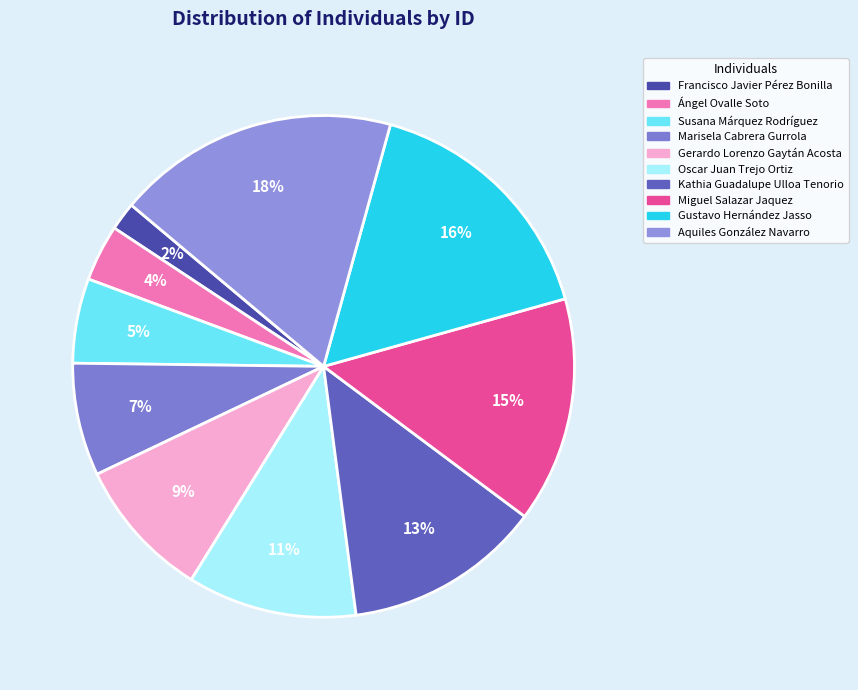

Which category has the biggest portion of the pie?

Aquiles González Navarro